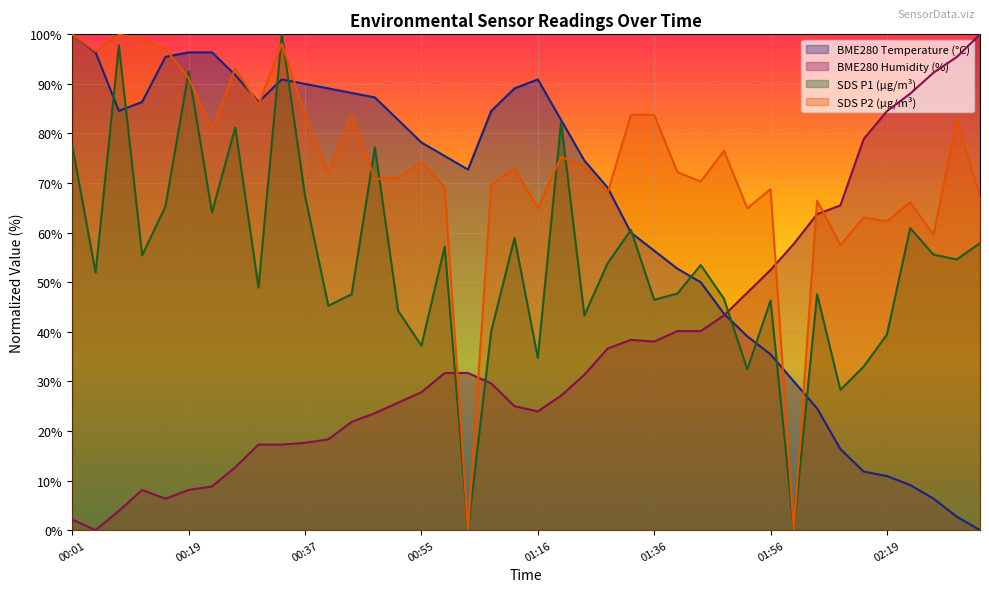

How many intersections are there between BME280_humidity and SDS_P2?

5